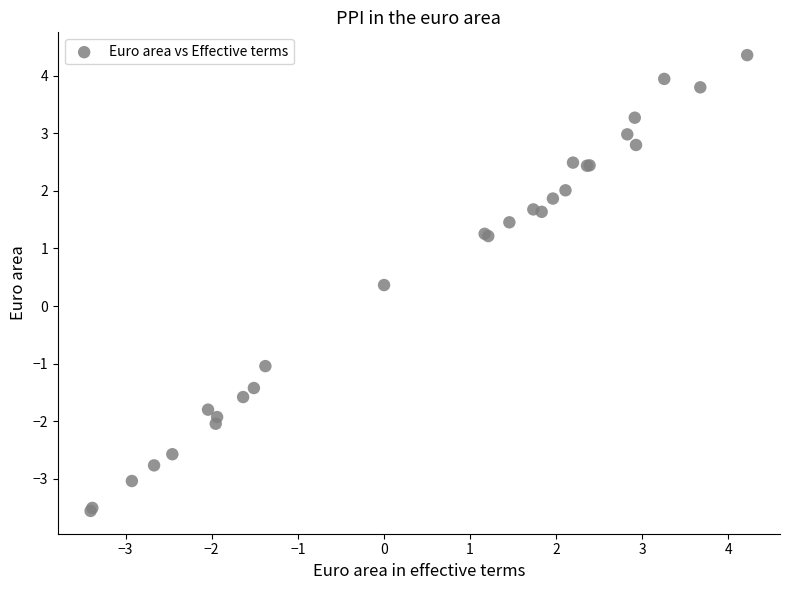

What Y value in the scatter plot is closest to 0?

0.4